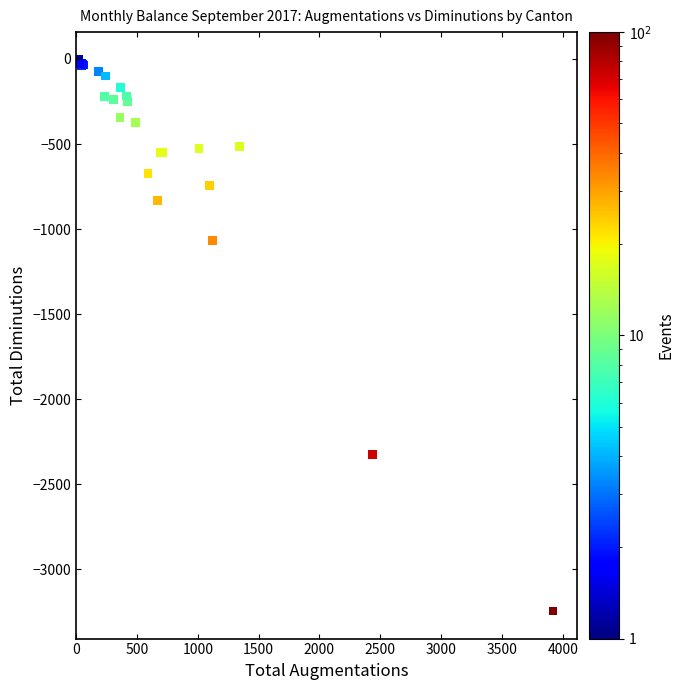

What Y value in the scatter plot is closest to -1624?

-1065